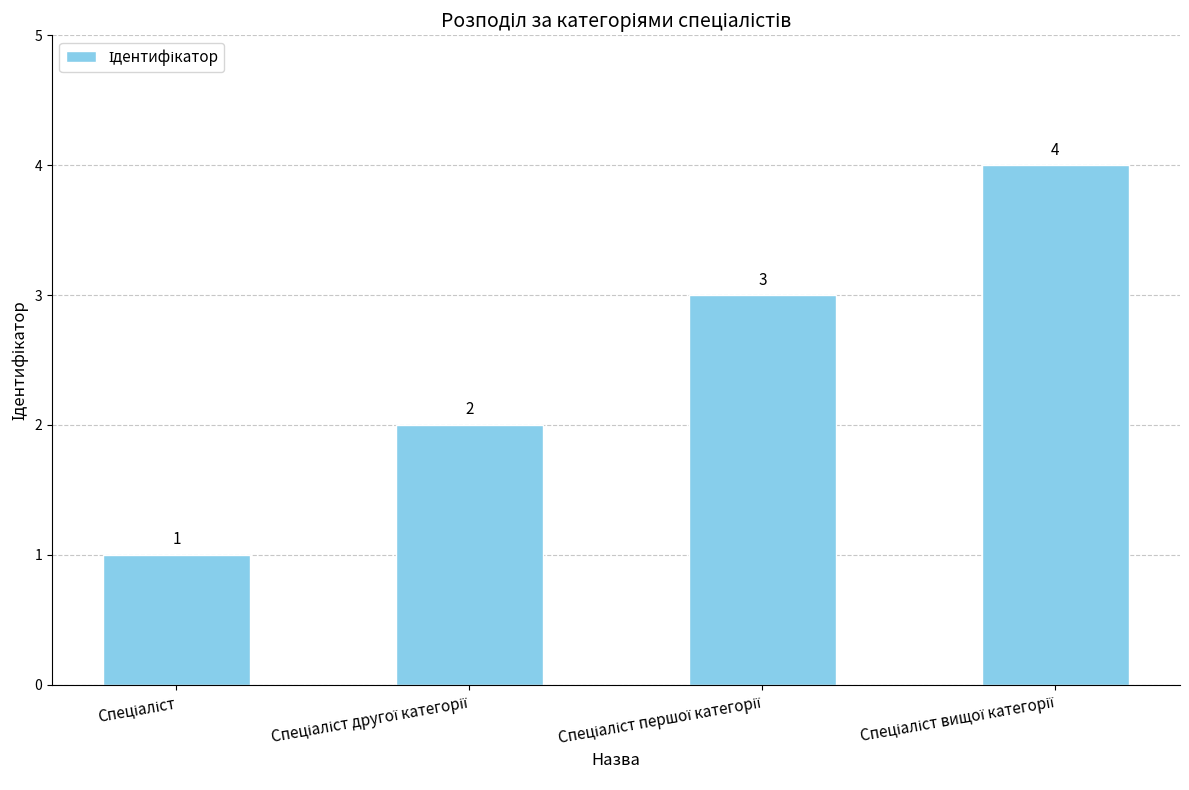

What is the difference between the maximum and minimum values?

3